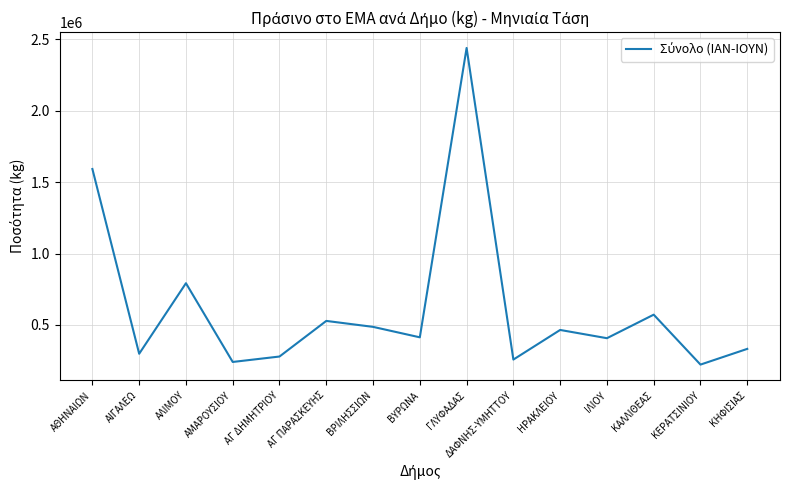

Where is the first local minimum?

ΑΙΓΑΛΕΩ